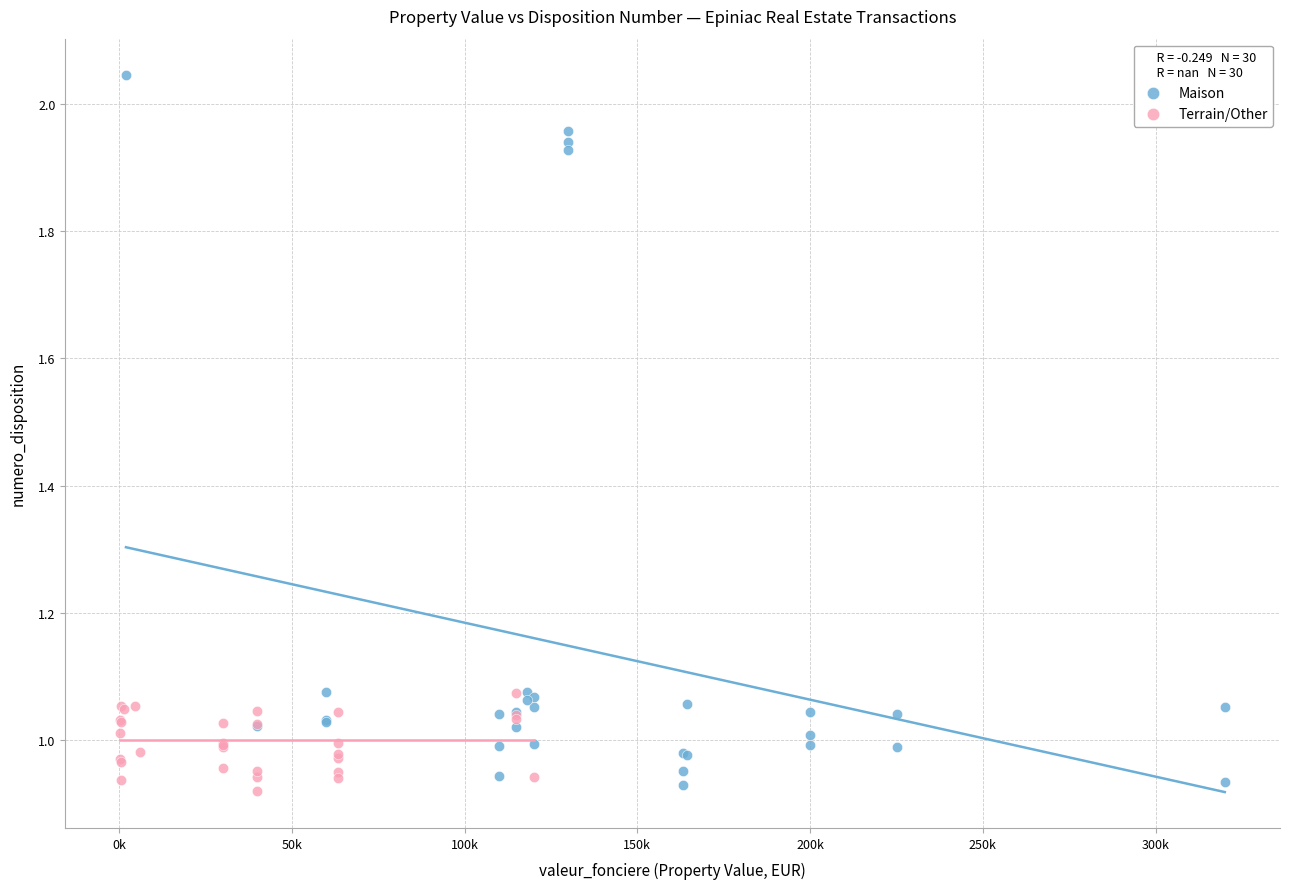

Which series contains the highest Y value?

Maison